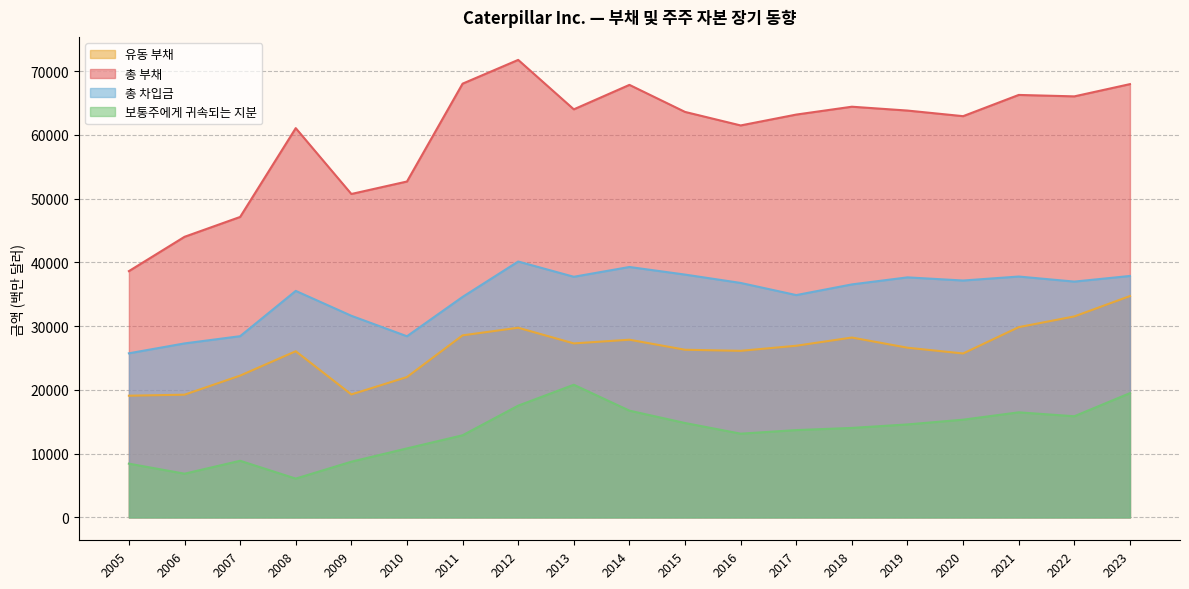

Reading left to right, what are all the values shown in this chart?

유동 부채: 2005=19092	2006=19252	2007=22245	2008=26069	2009=19292	2010=22020	2011=28561	2012=29755	2013=27297	2014=27877	2015=26303	2016=26132	2017=26931	2018=28218	2019=26621	2020=25717	2021=29847	2022=31531	2023=34728
총 부채: 2005=38637	2006=44020	2007=47136	2008=61068	2009=50738	2010=52695	2011=68044	2012=71774	2013=64018	2014=67855	2015=63612	2016=61491	2017=63196	2018=64429	2019=63824	2020=62946	2021=66277	2022=66052	2023=67973
총 차입금: 2005=25745	2006=27296	2007=28429	2008=35535	2009=31631	2010=28418	2011=34592	2012=40143	2013=37750	2014=39285	2015=38093	2016=36783	2017=34878	2018=36553	2019=37657	2020=37163	2021=37789	2022=36993	2023=37878
보통주에게 귀속되는 지분: 2005=8432	2006=6859	2007=8883	2008=6087	2009=8740	2010=10824	2011=12883	2012=17532	2013=20811	2014=16746	2015=14809	2016=13137	2017=13697	2018=14039	2019=14588	2020=15331	2021=16484	2022=15869	2023=19494